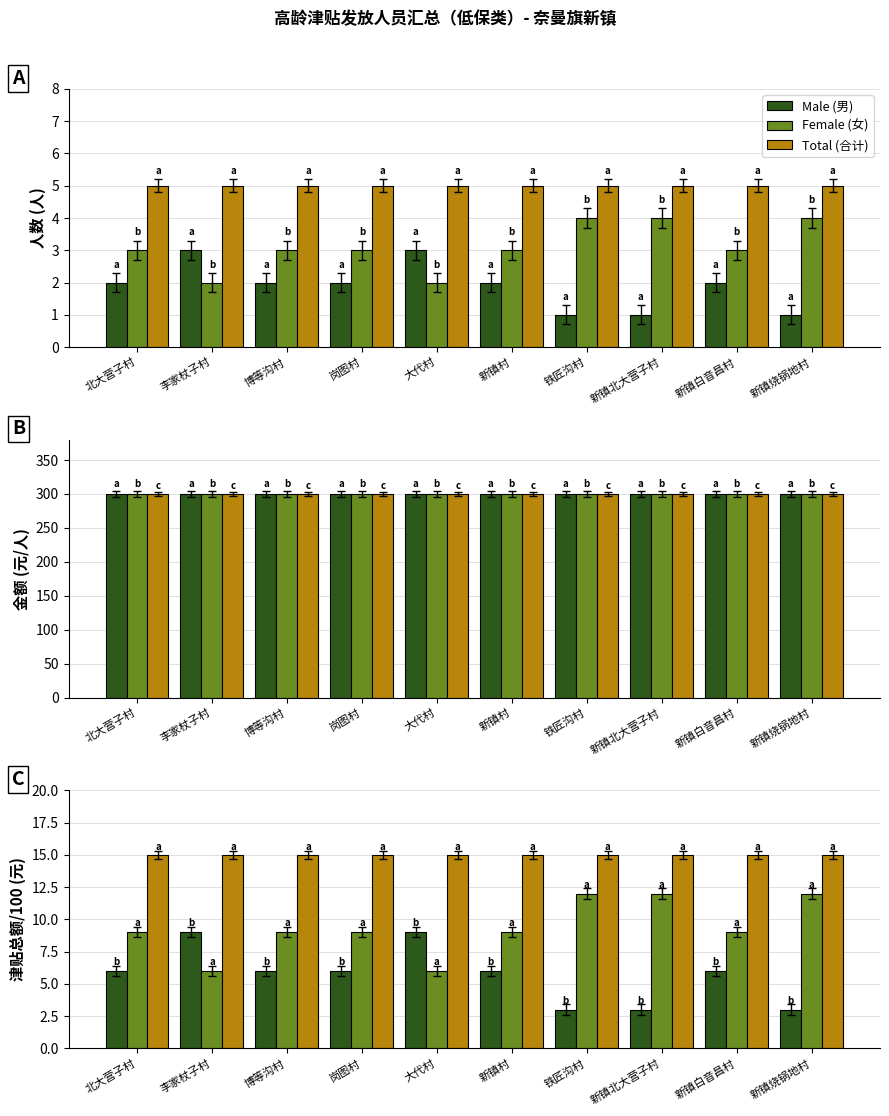

At which label does Male (男) first exceed 6?

李家杖子村